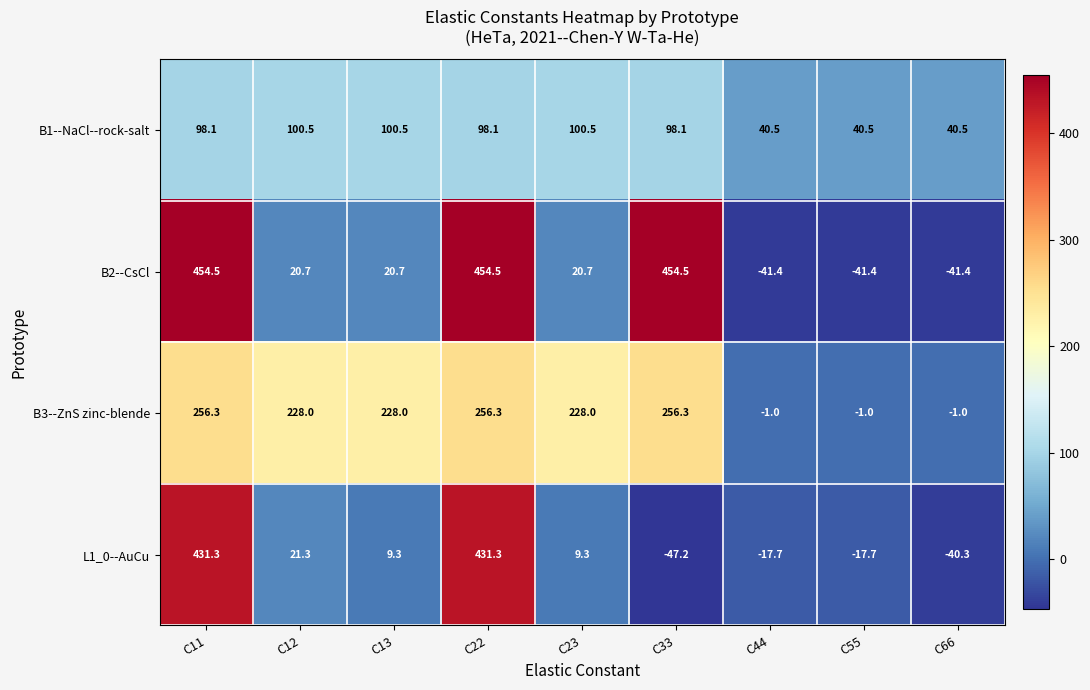

Is it true that B3--ZnS zinc-blende equals -1.0 at C55?

True